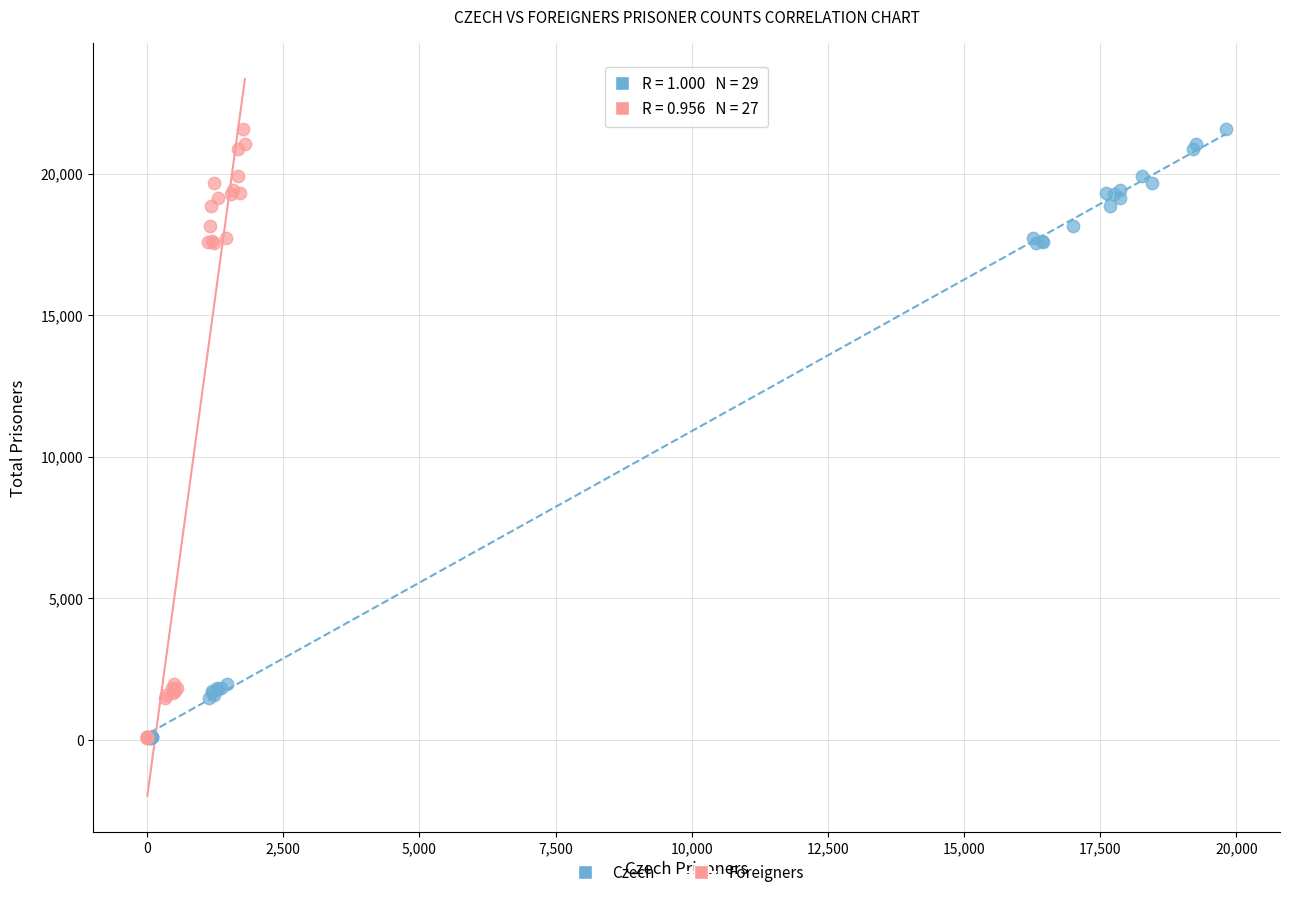

What are all the series names shown in the legend?

Czech, Foreigners